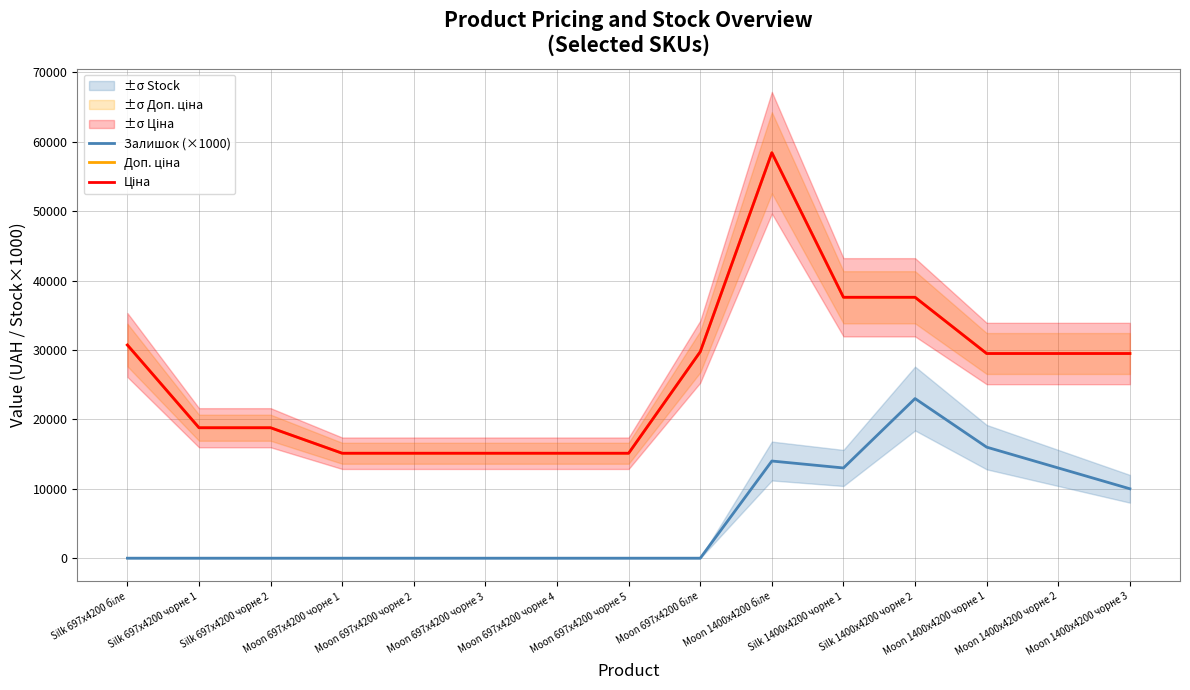

How many lines are shown in the chart?

3